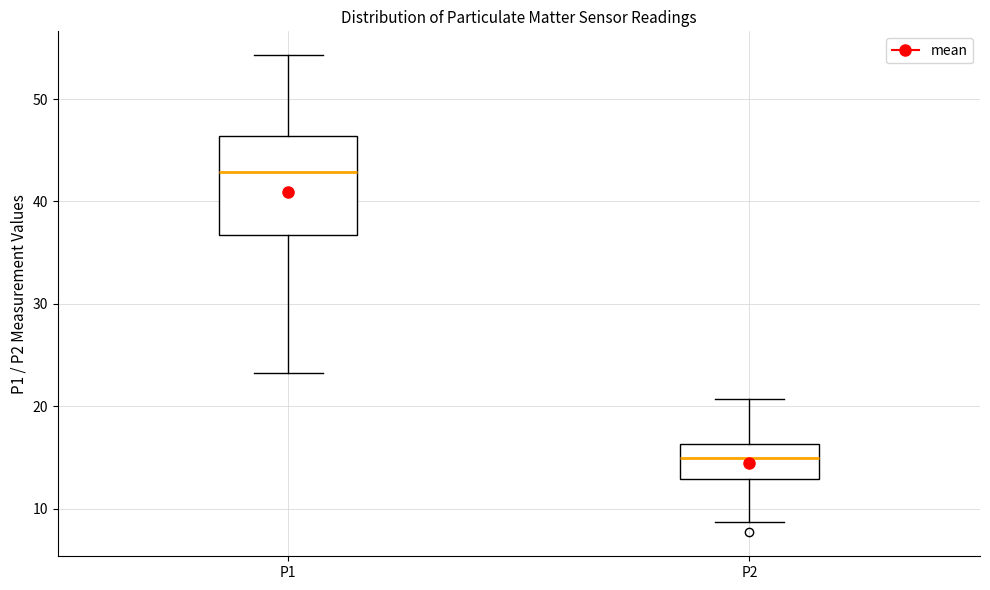

Comparing the boxes themselves (not the whiskers), which one is the tallest?

P1